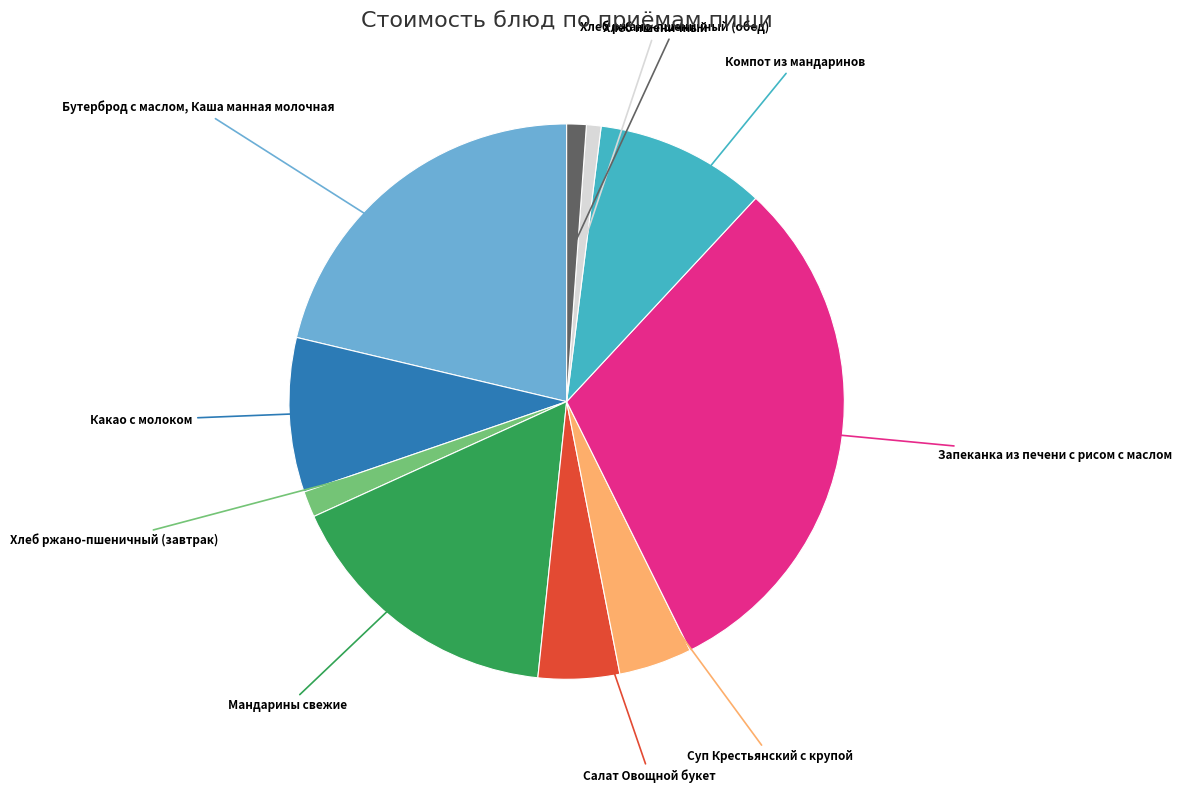

Does any single category account for the majority?

No